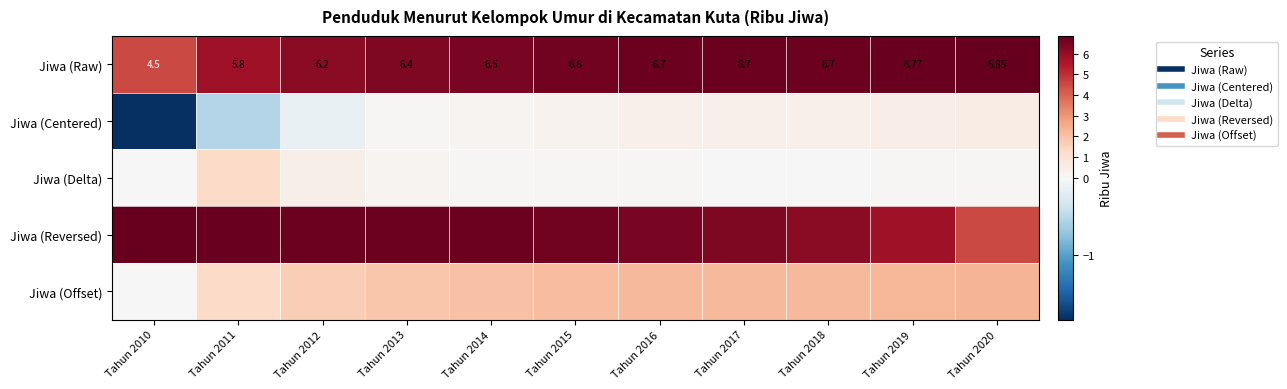

How many data points in row_1 are less than 0?

3